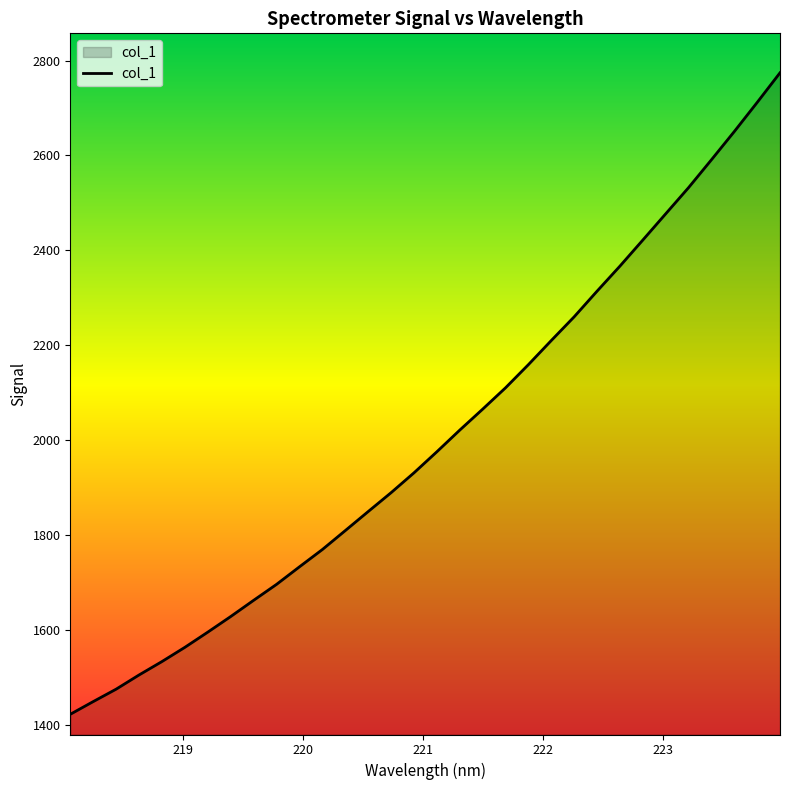

What is the minimum value shown in the chart?

1421.6